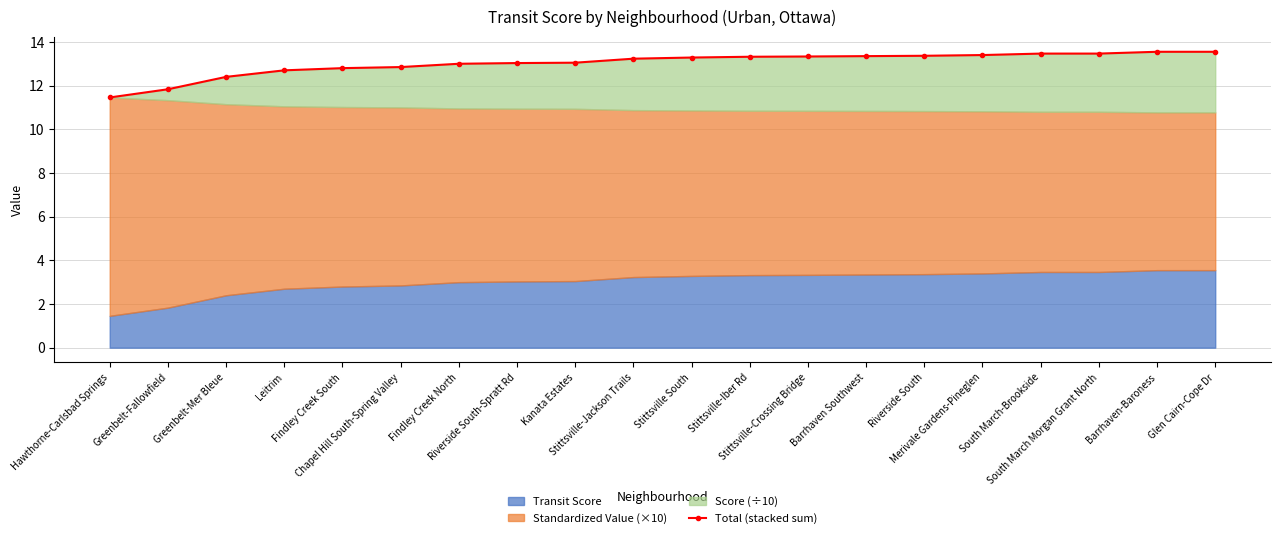

List the labels in order of value, largest first.

Barrhaven-Baroness, Glen Cairn-Cope Dr, South March-Brookside, South March Morgan Grant North, Merivale Gardens-Pineglen, Riverside South, Barrhaven Southwest, Stittsville-Crossing Bridge, Stittsville-Iber Rd, Stittsville South, Stittsville-Jackson Trails, Kanata Estates, Riverside South-Spratt Rd, Findley Creek North, Chapel Hill South-Spring Valley, Findley Creek South, Leitrim, Greenbelt-Mer Bleue, Greenbelt-Fallowfield, Hawthorne-Carlsbad Springs